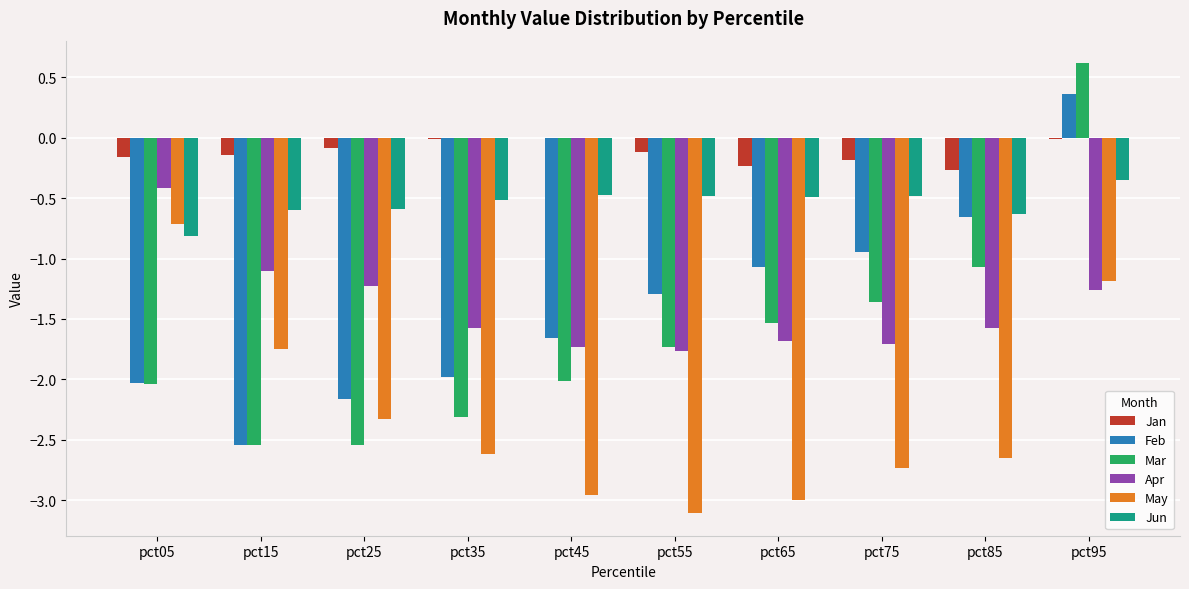

How many groups of bars are there?

10